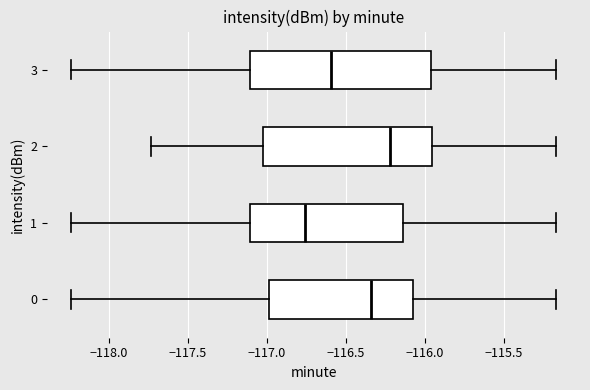

Which box has the furthest to the left median line?

1